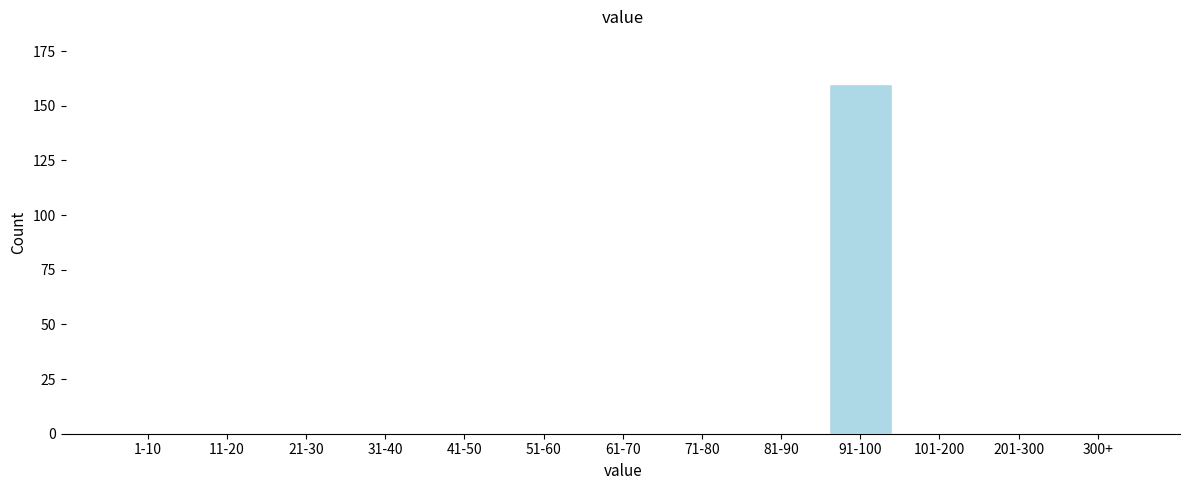

Reading right to left, transcribe all the data shown in this chart.

300+=0	201-300=0	101-200=0	91-100=160	81-90=0	71-80=0	61-70=0	51-60=0	41-50=0	31-40=0	21-30=0	11-20=0	1-10=0